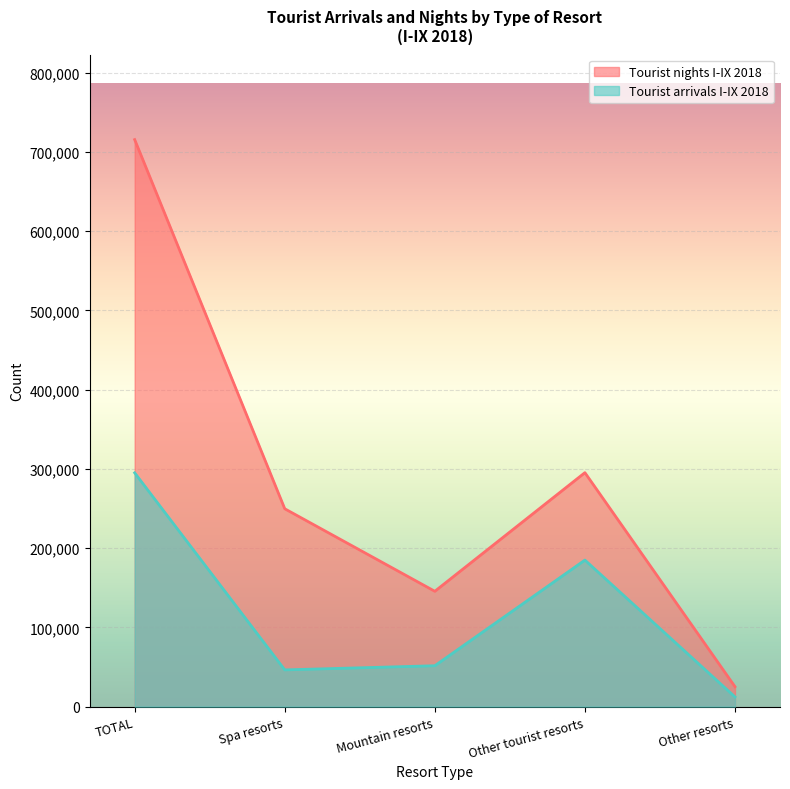

What is the difference between the maximum and minimum values in the Tourist arrivals I-IX 2018 series?

282798